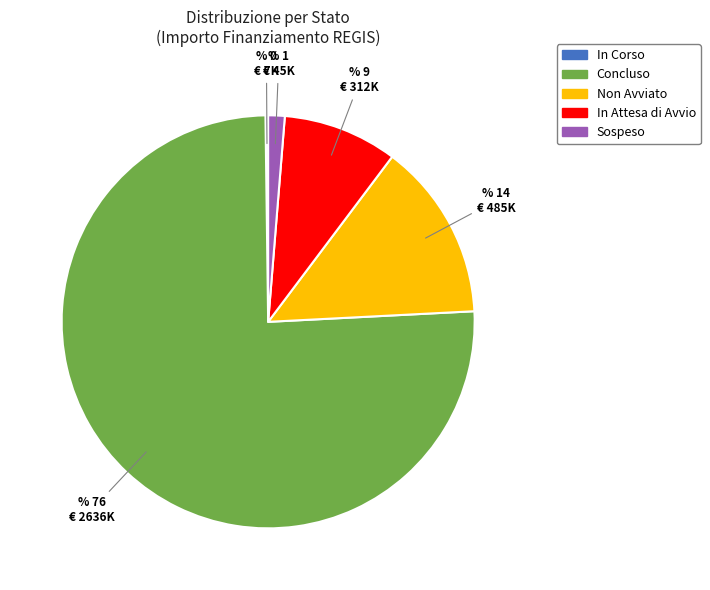

Does any single category account for the majority?

Yes